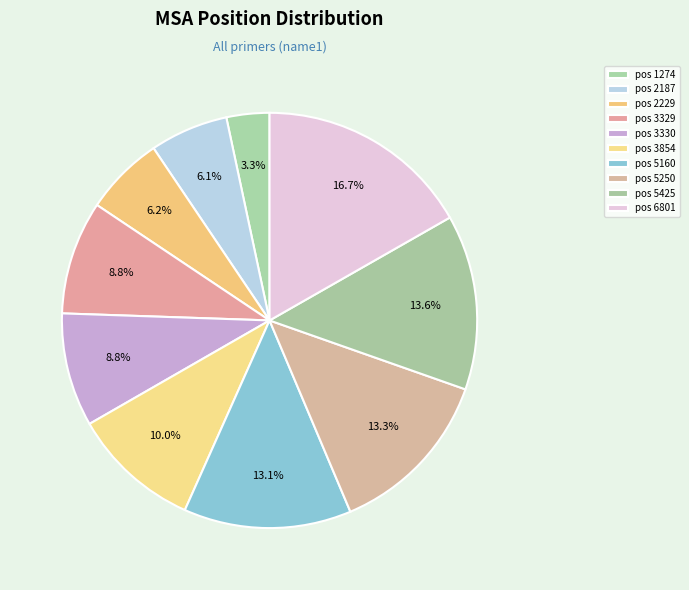

Which category has the biggest portion of the pie?

pos 6801